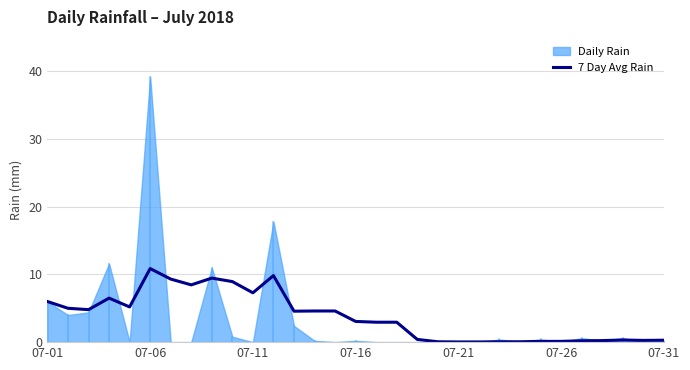

How many lines are shown in the chart?

1